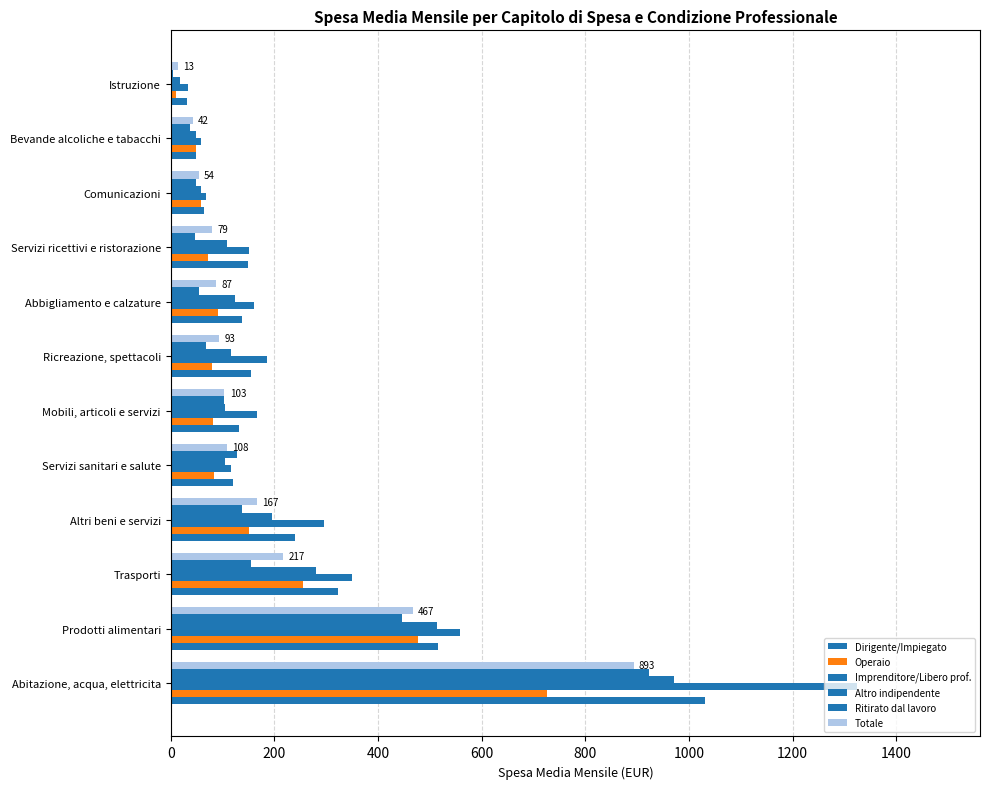

How many series are shown in this chart?

6